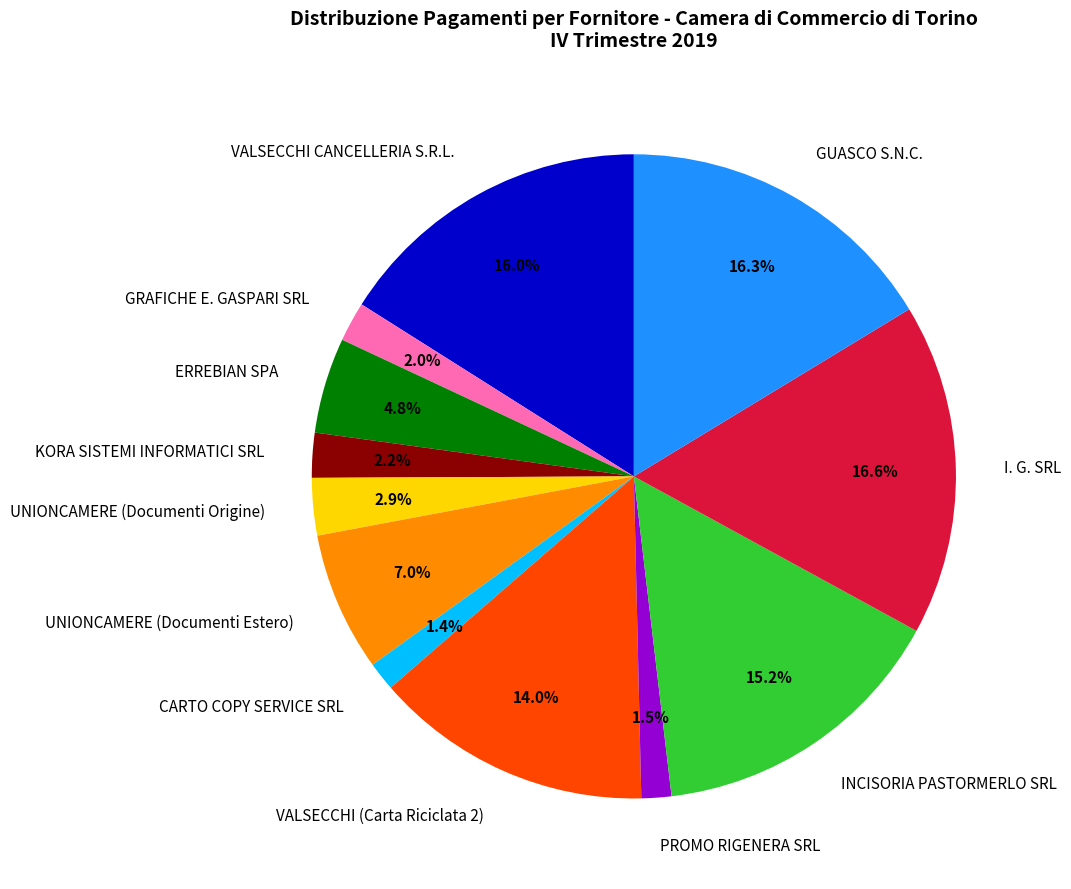

True or false: PROMO RIGENERA SRL accounts for 8% of the total.

False